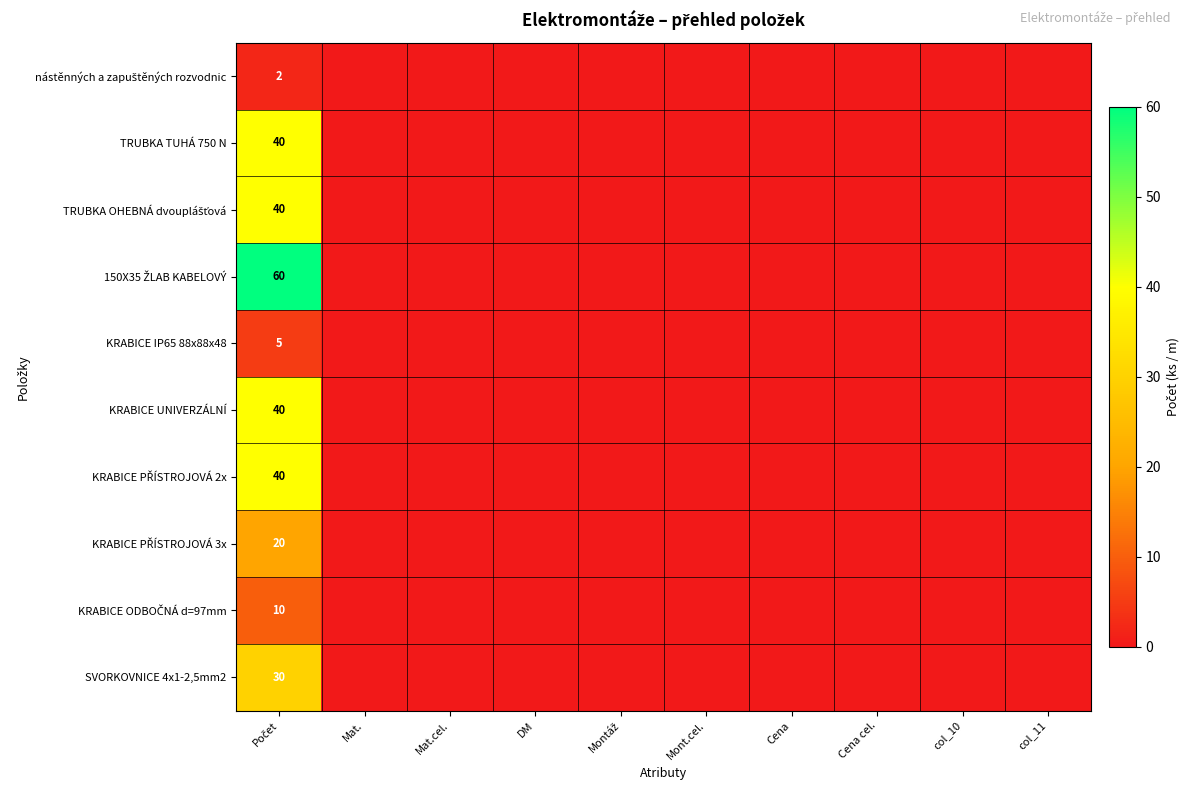

Is it true that KRABICE UNIVERZÁLNÍ equals -15 at Montáž?

False